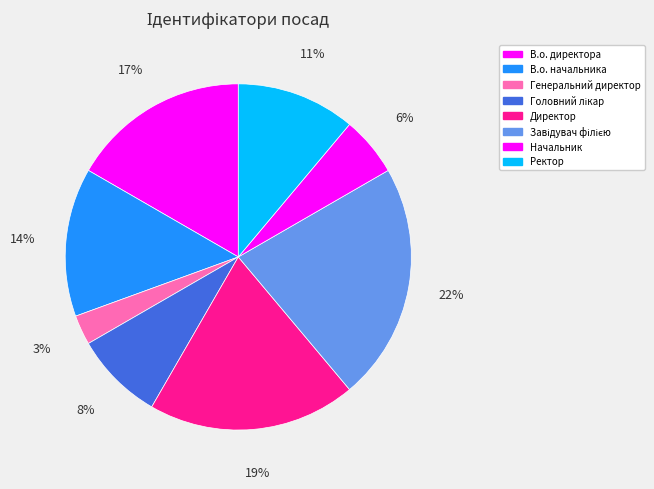

What is the change in value from В.о. начальника to Головний лікар?

-2